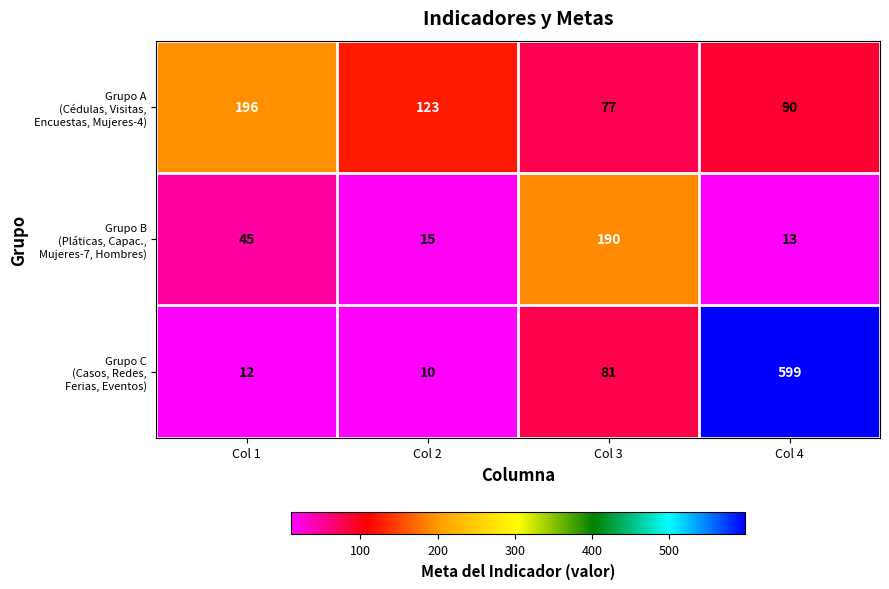

Which label corresponds to the smallest value in the chart?

Col 2